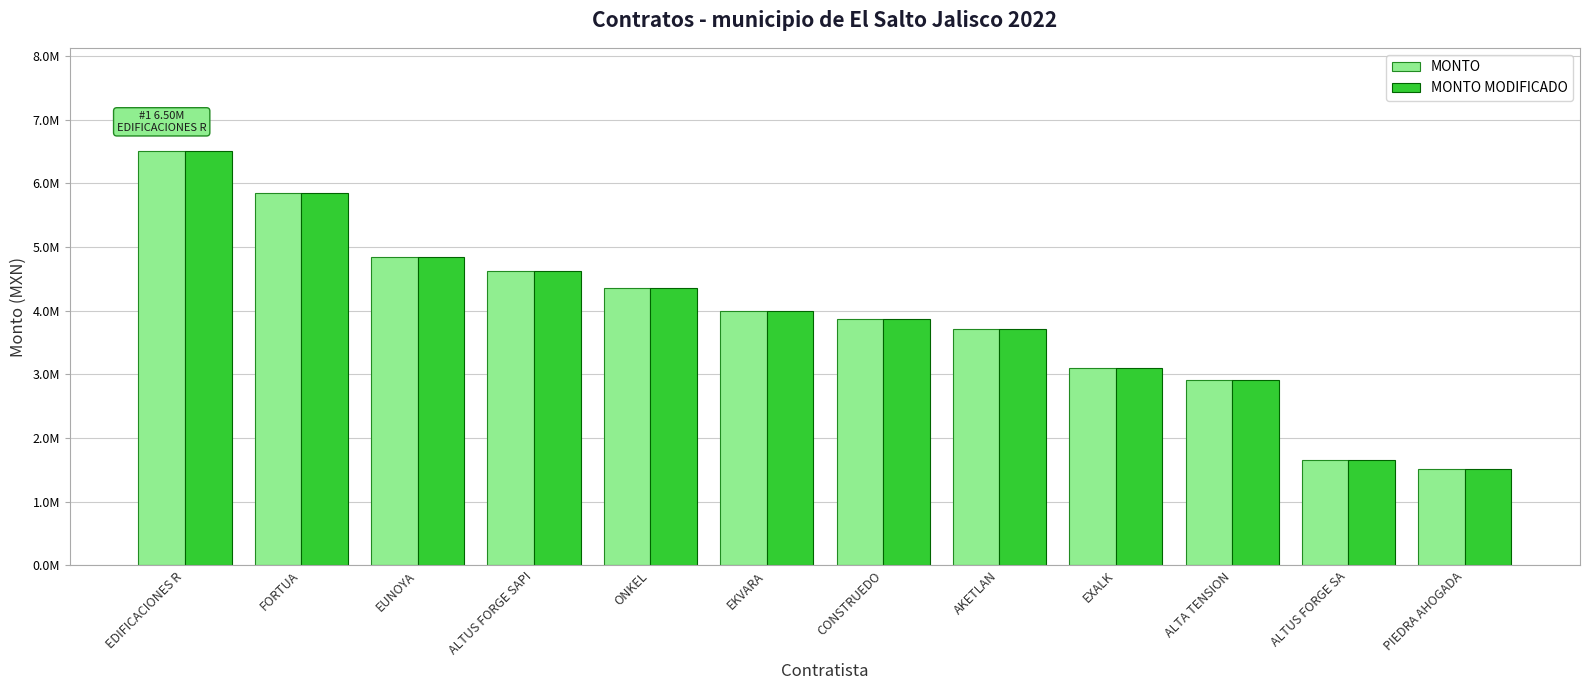

What is the label of the 11th bar from the left?

ALTUS FORGE SA